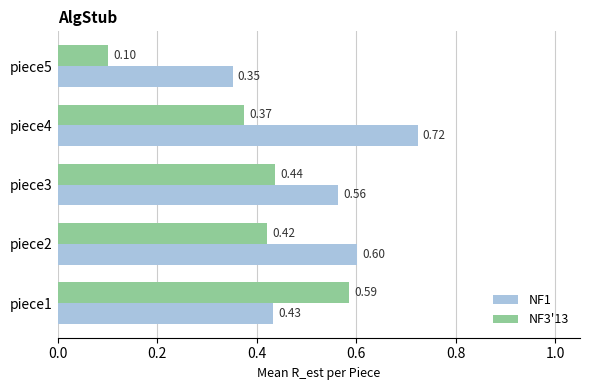

List the series in order of their peak value, lowest first.

NF3'13, NF1